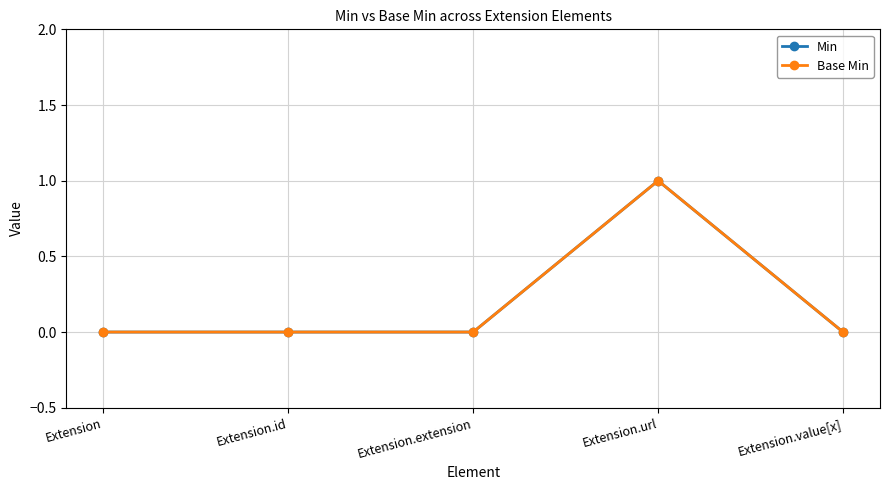

Which label corresponds to the largest value in the chart?

Extension.url